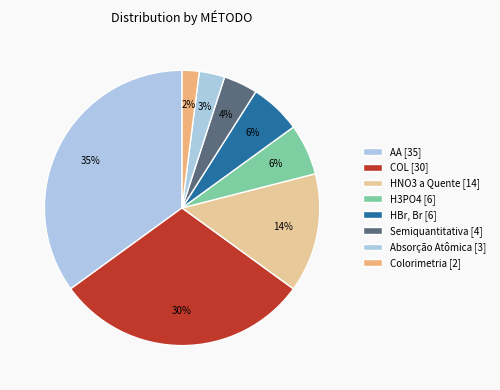

Does any single category account for the majority?

No